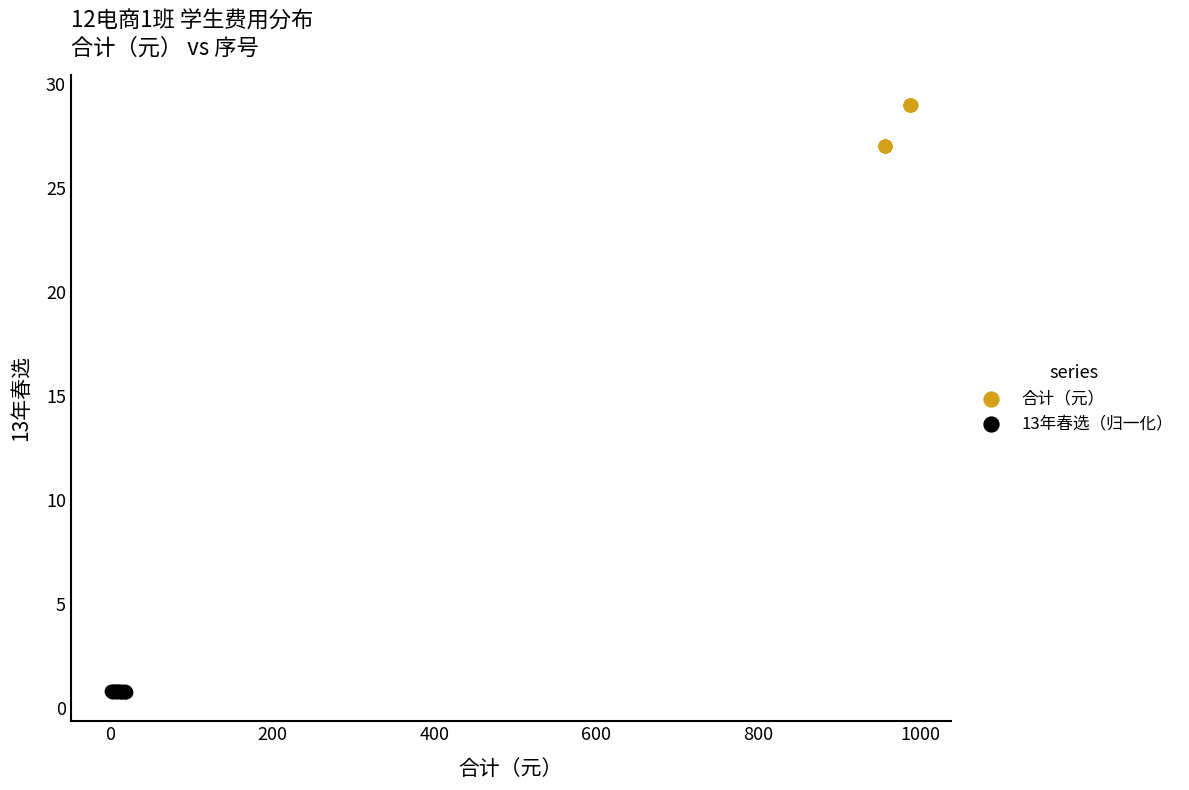

Which series contains the highest Y value?

合计（元）